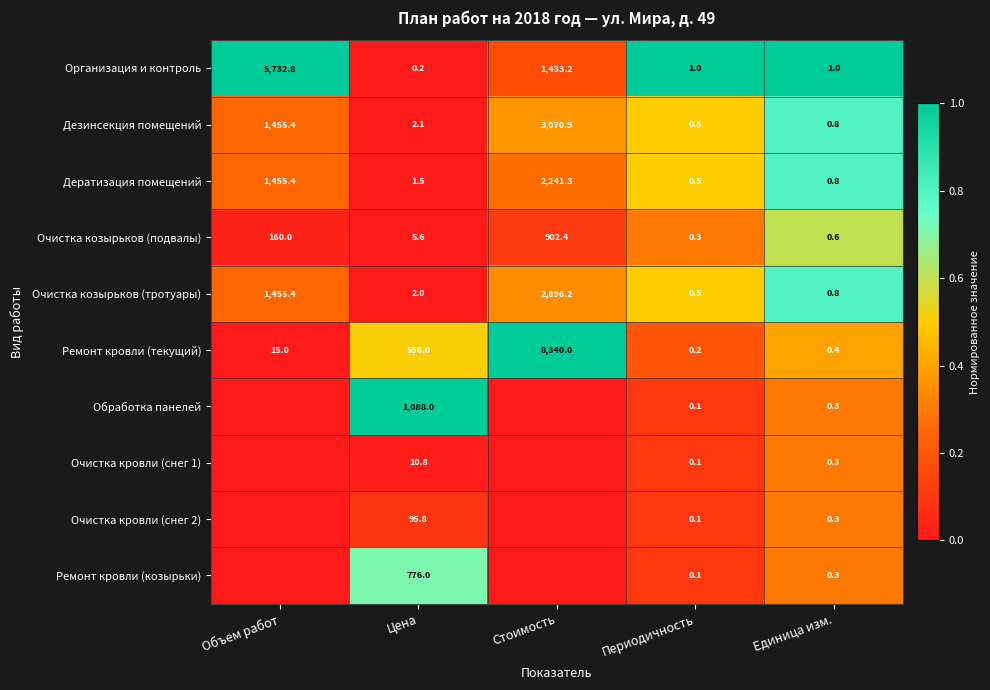

Is the value of Дезинсекция помещений at Периодичность greater than the value of Очистка кровли (снег 2) at Единица изм.?

Yes